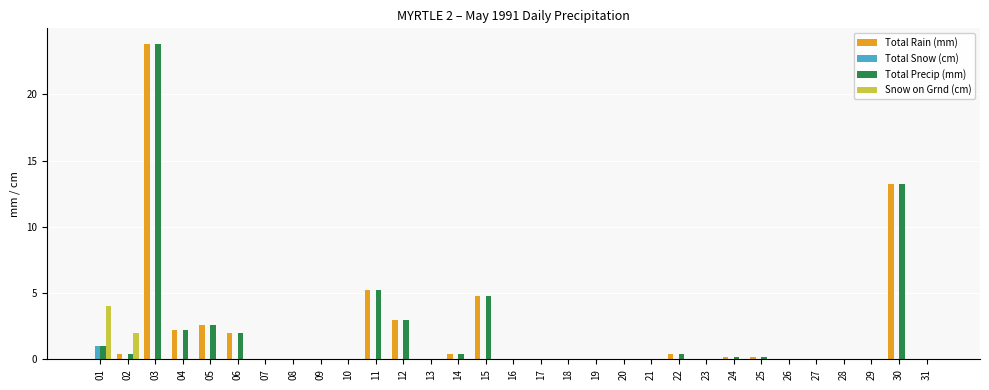

At which category is the sum across all series the highest?

03